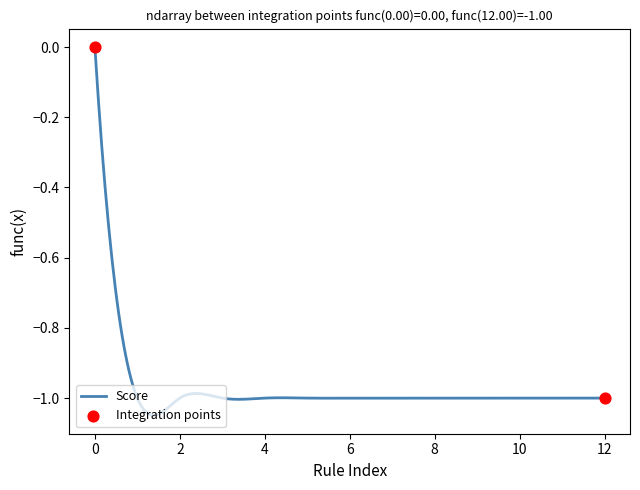

What is the difference between the maximum and minimum values?

1.0